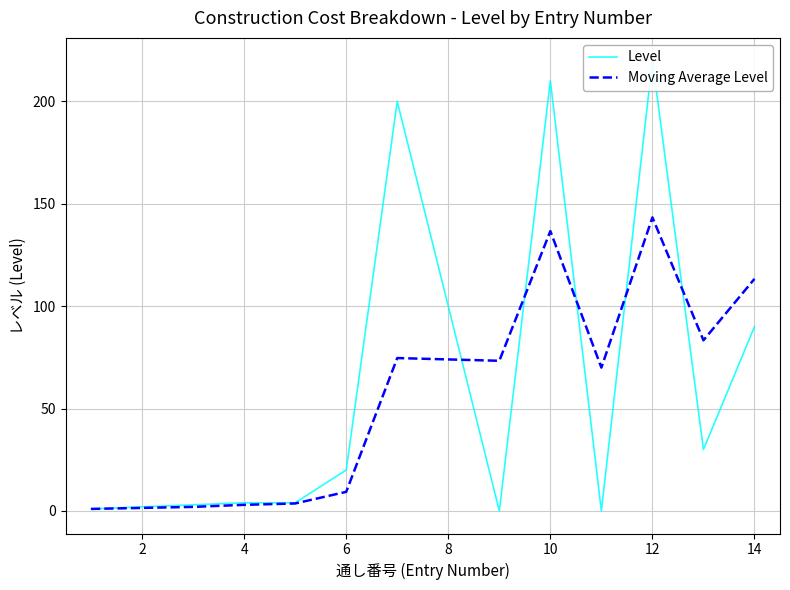

Is it true that Moving Average Level equals 42.5 at 14?

False